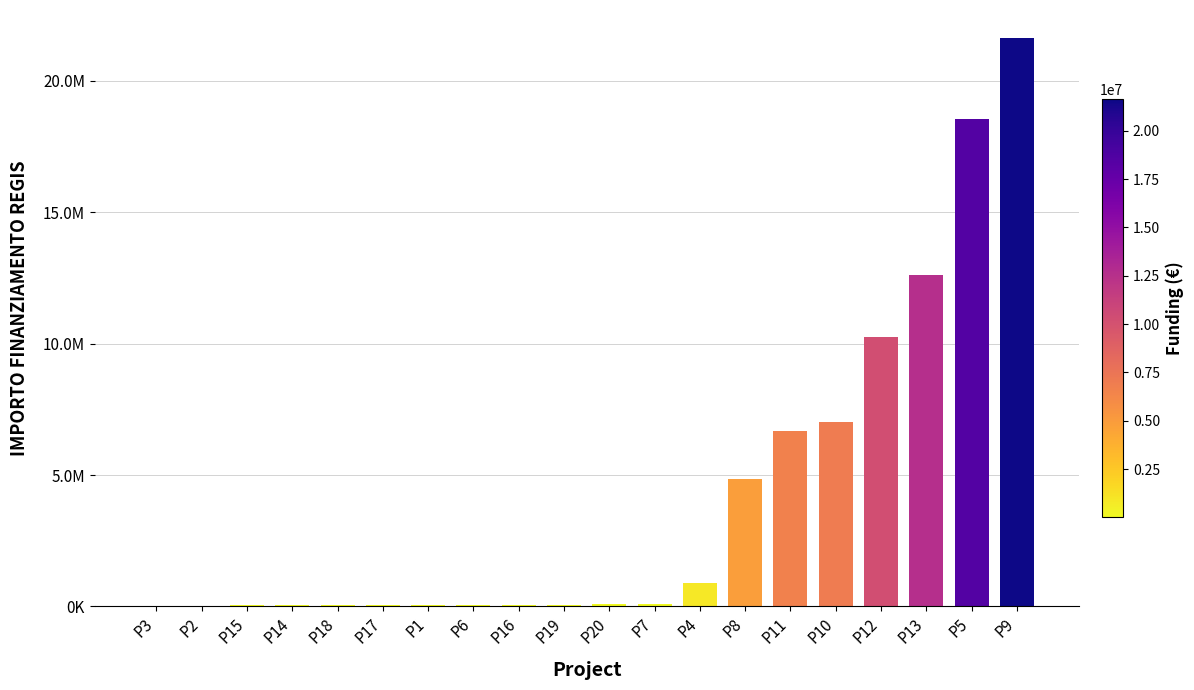

What is the value of the 14th bar from the left?

4863405.0